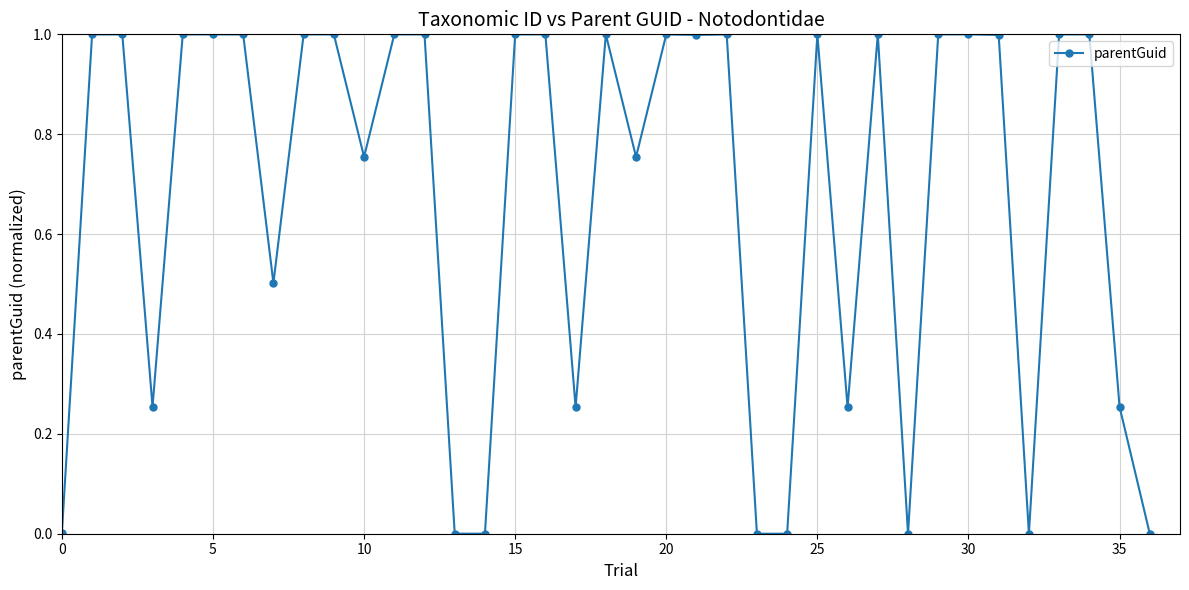

What is the difference between the second highest and second lowest values?

1.0